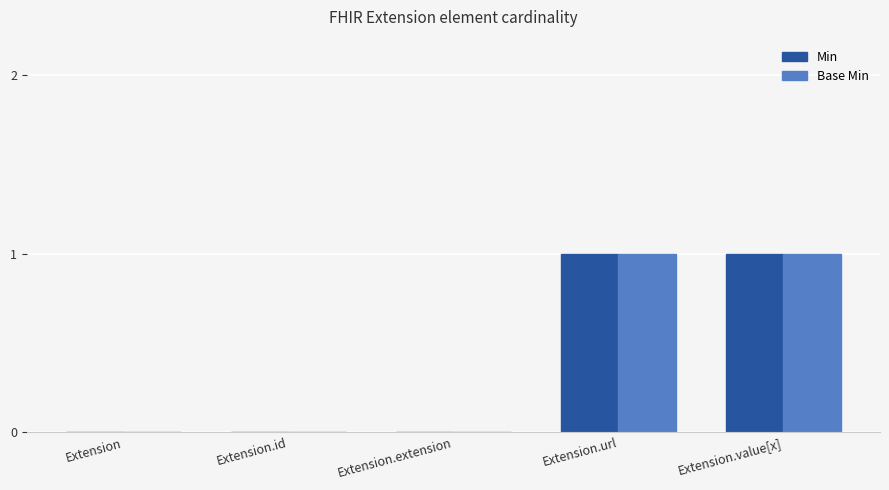

The Min series shows 0 at Extension. True or false?

True